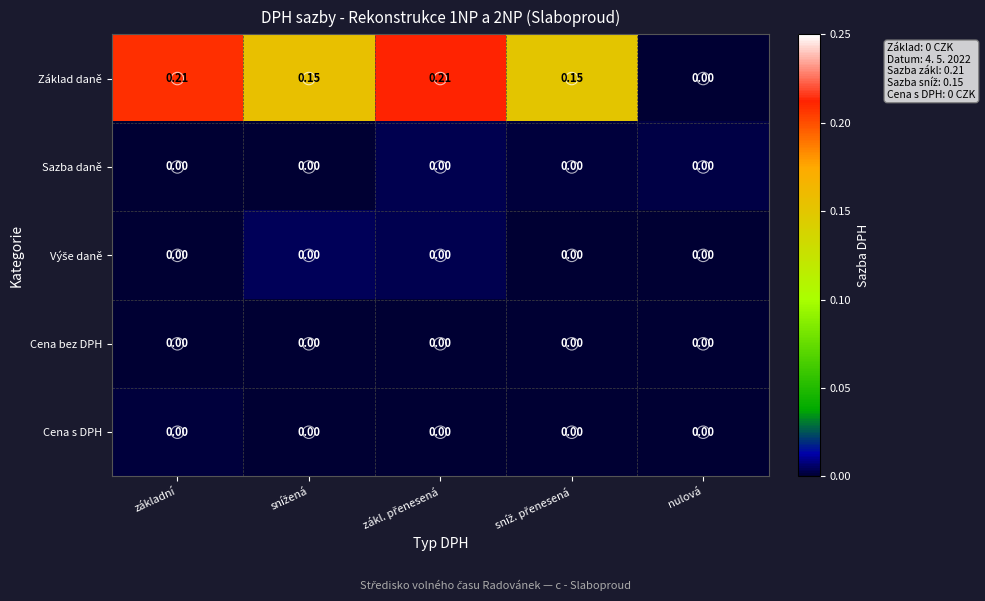

Which series has the largest range (max minus min)?

Základ daně